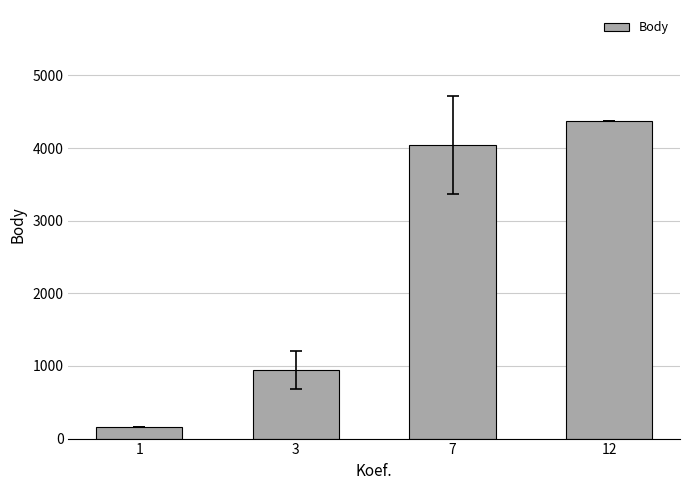

What is the difference between the maximum and minimum values?

4217.0